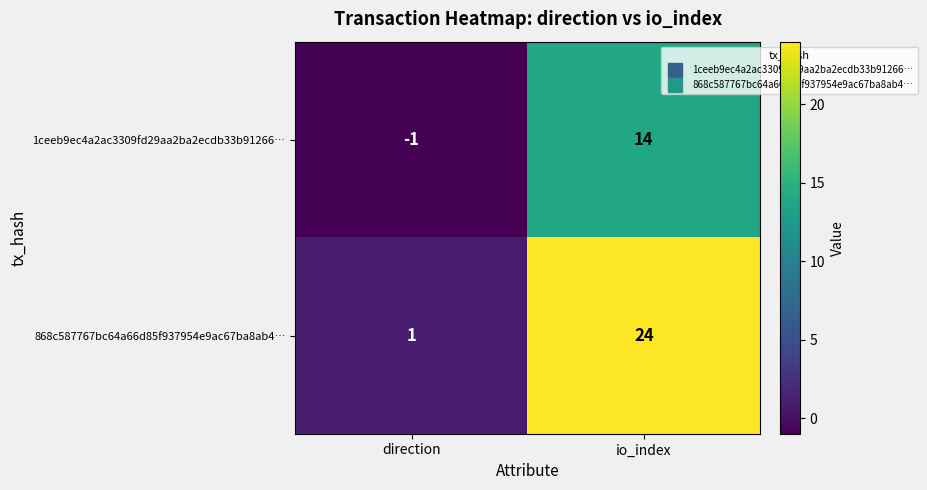

What is the sum of all 868c587767bc64a66d85f937954e9ac67ba8ab4… values?

25